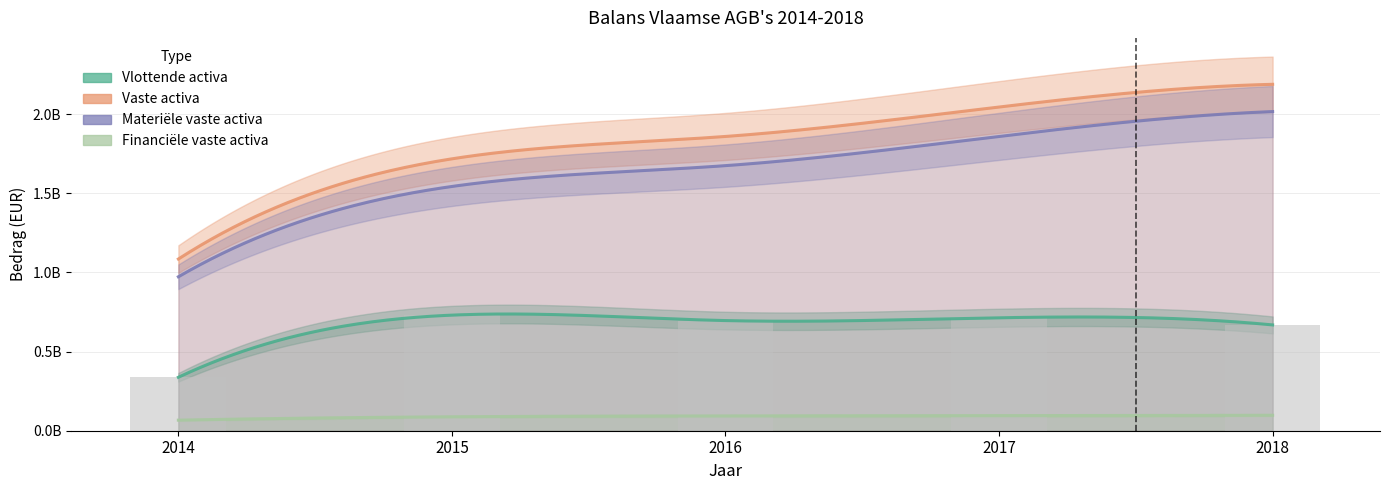

What is the difference between the maximum and minimum values in the Materiële vaste activa series?

1044058799.8